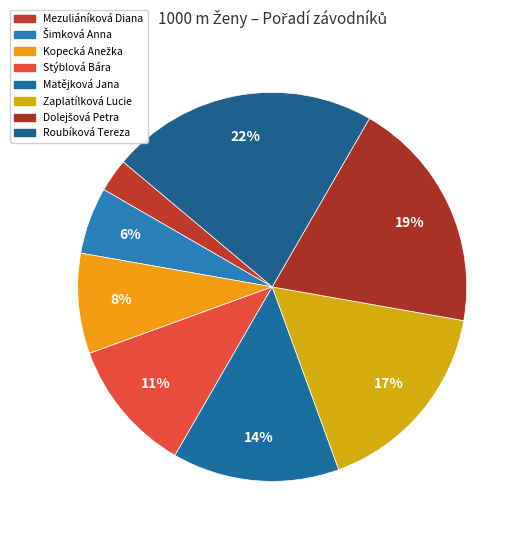

The Matějková Jana slice represents 26% of the pie. True or false?

False